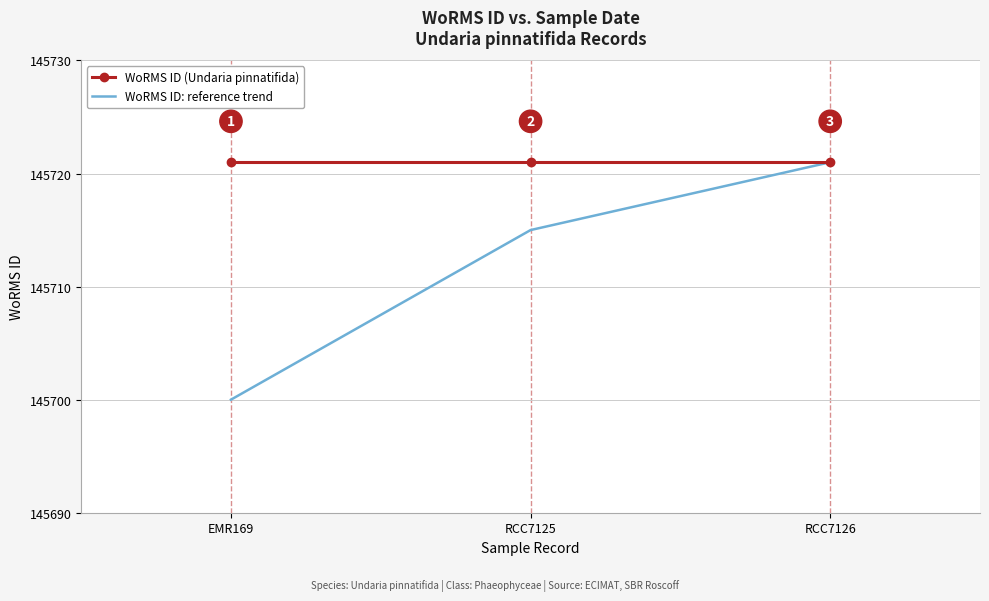

Reading left to right, list all the values displayed in this chart.

WoRMS ID (Undaria pinnatifida): EMR169=145721	RCC7125=145721	RCC7126=145721
WoRMS ID: reference trend: EMR169=145700	RCC7125=145715	RCC7126=145721